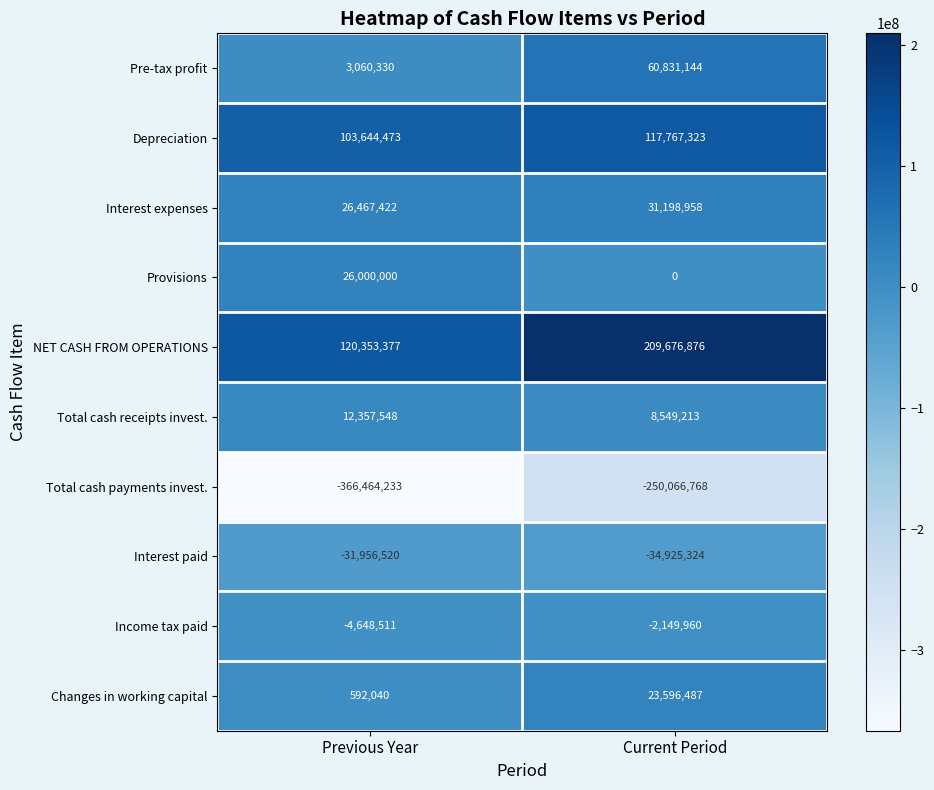

What is the sum of the Changes in working capital values at Previous Year and Current Period?

24188527